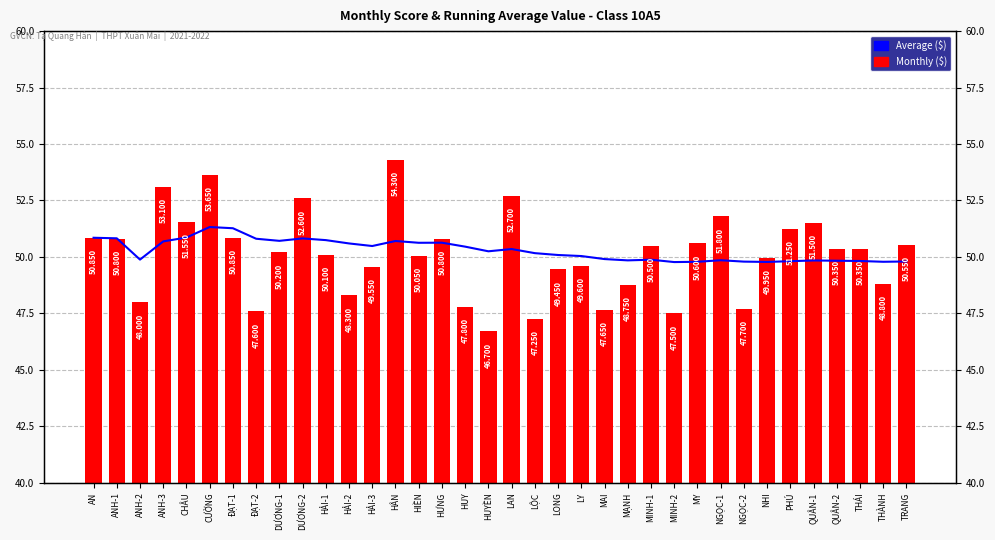

Is the value of Average ($) at LAN greater than the value of Monthly ($) at LAN?

No